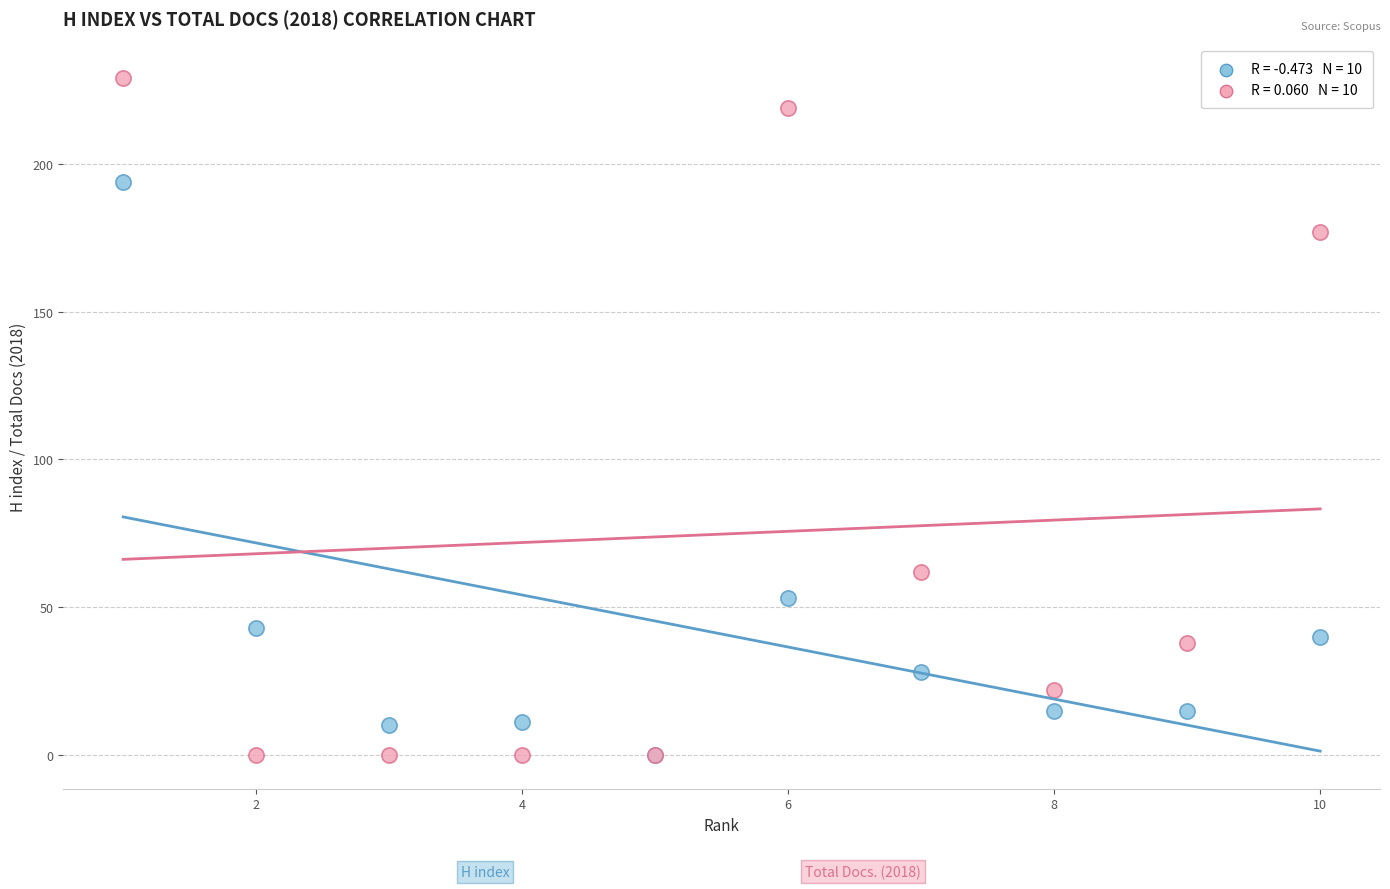

Across all series, what Y value is closest to 114?

62